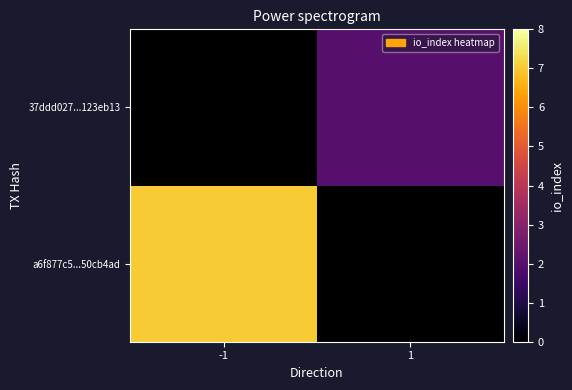

List the series in order of their peak value, lowest first.

a6f877c5...50cb4ad, 37ddd027...123eb13